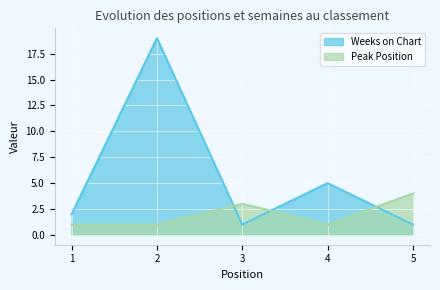

How many interior local peaks does the Weeks on Chart series have?

2